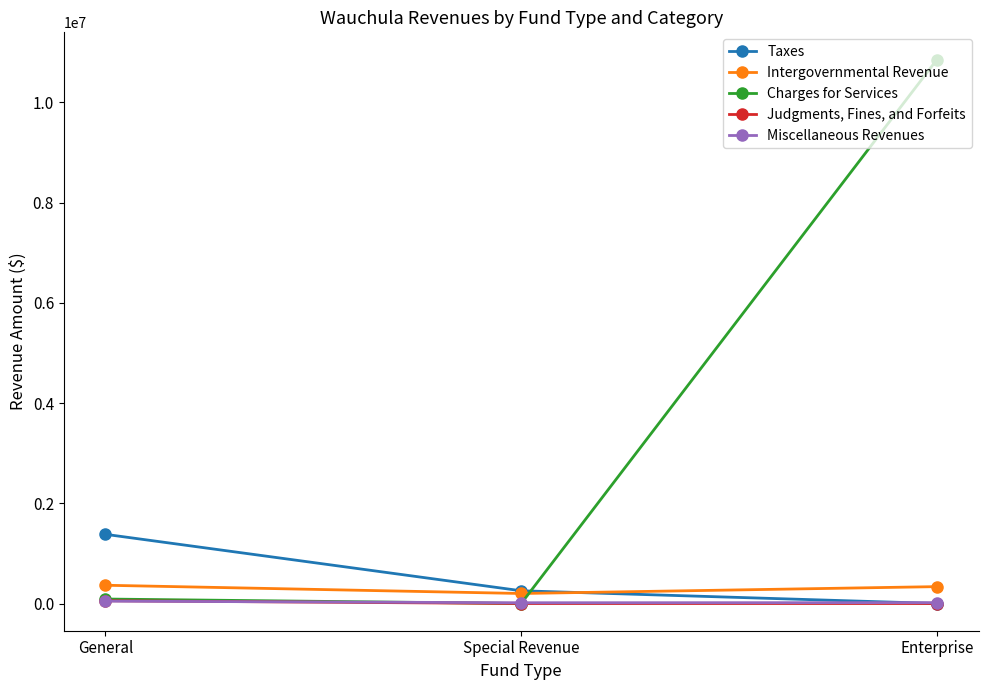

The value of Judgments, Fines, and Forfeits at Special Revenue is 0. True or false?

True